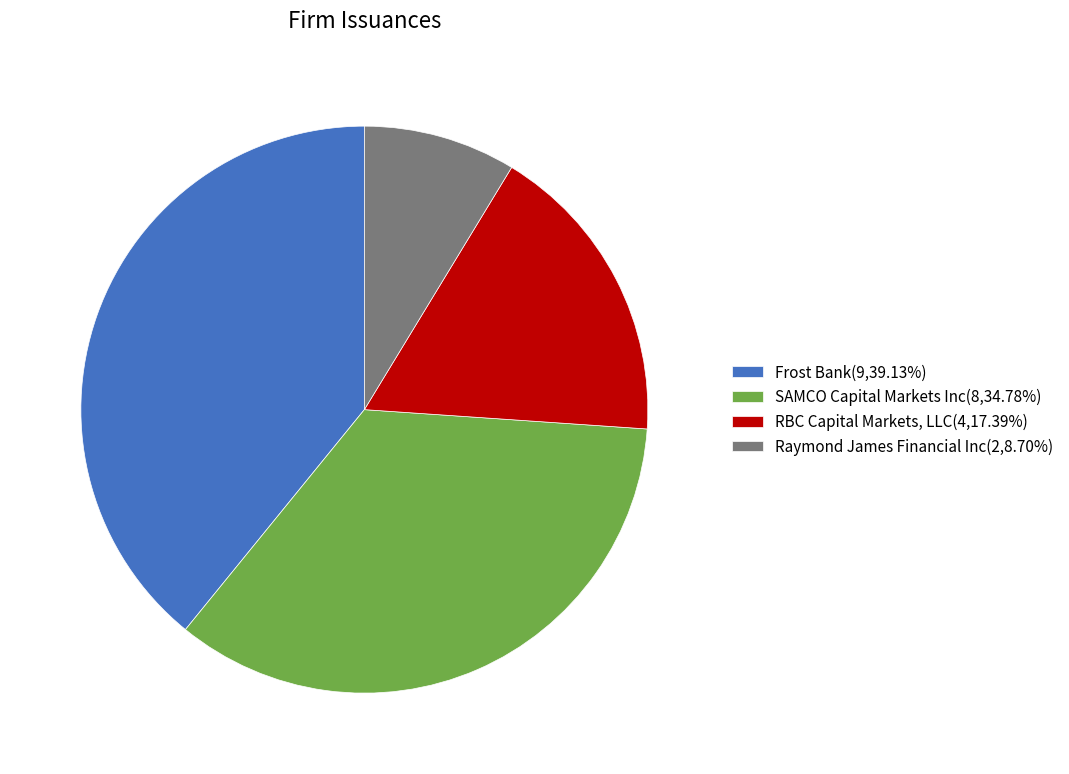

Rank the categories by value from lowest to highest.

Raymond James Financial Inc, RBC Capital Markets, LLC, SAMCO Capital Markets Inc, Frost Bank